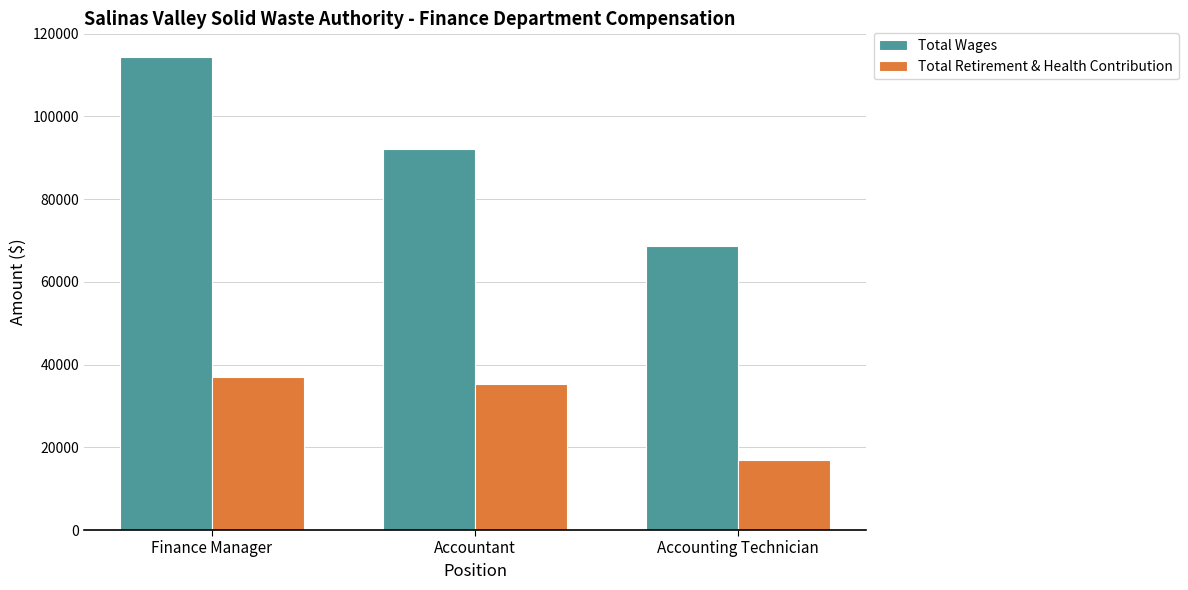

List the series in order of their peak value, lowest first.

Total Retirement & Health Contribution, Total Wages